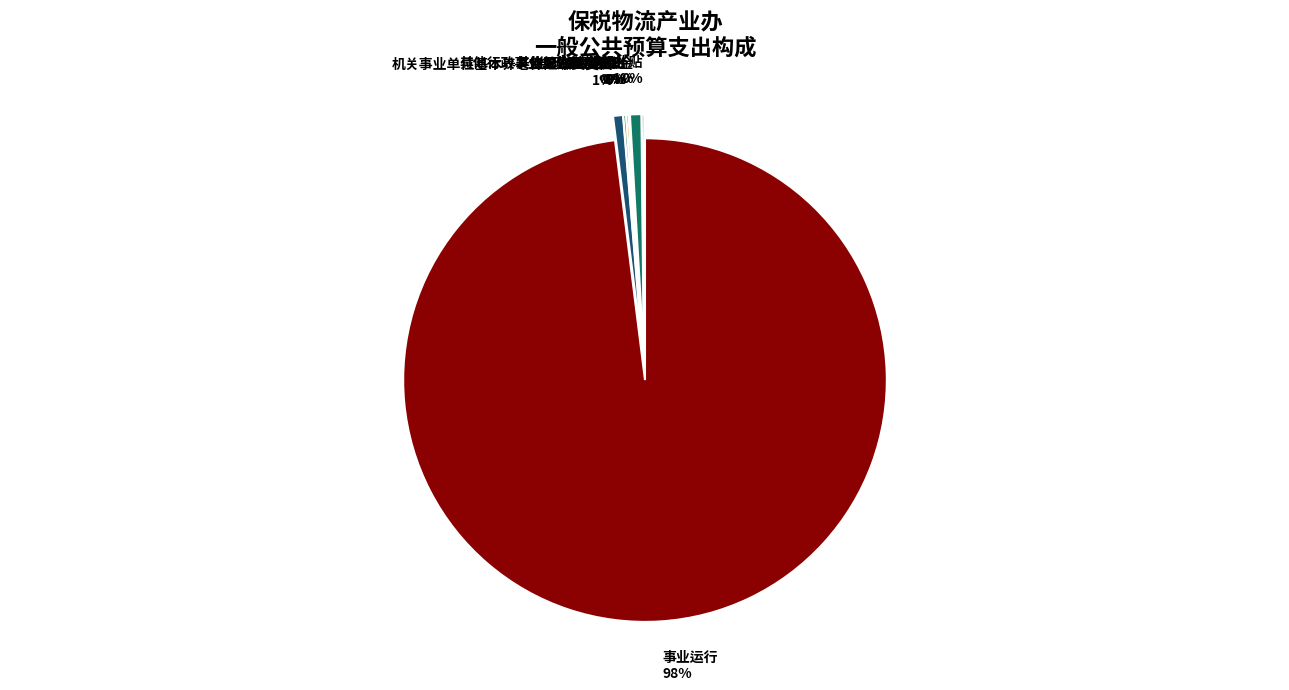

What is the largest slice in the pie chart?

事业运行